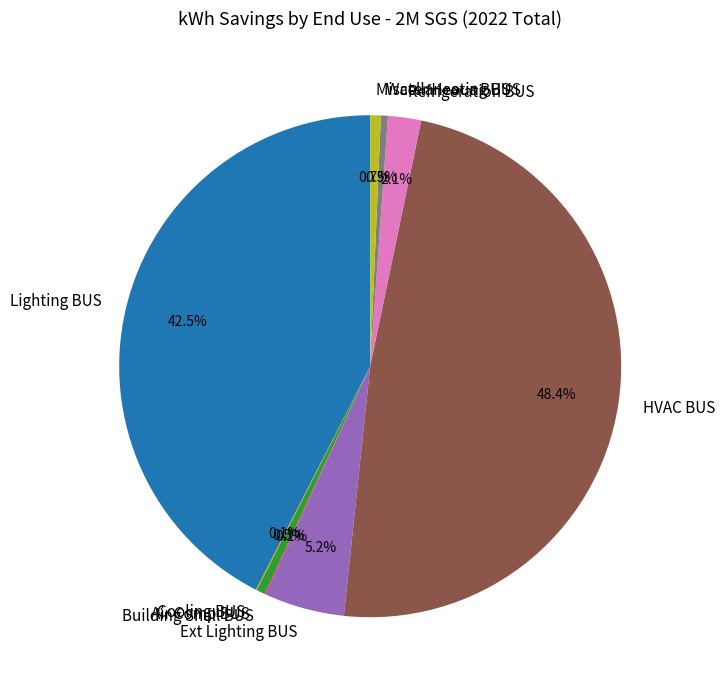

Does any single category account for the majority?

No